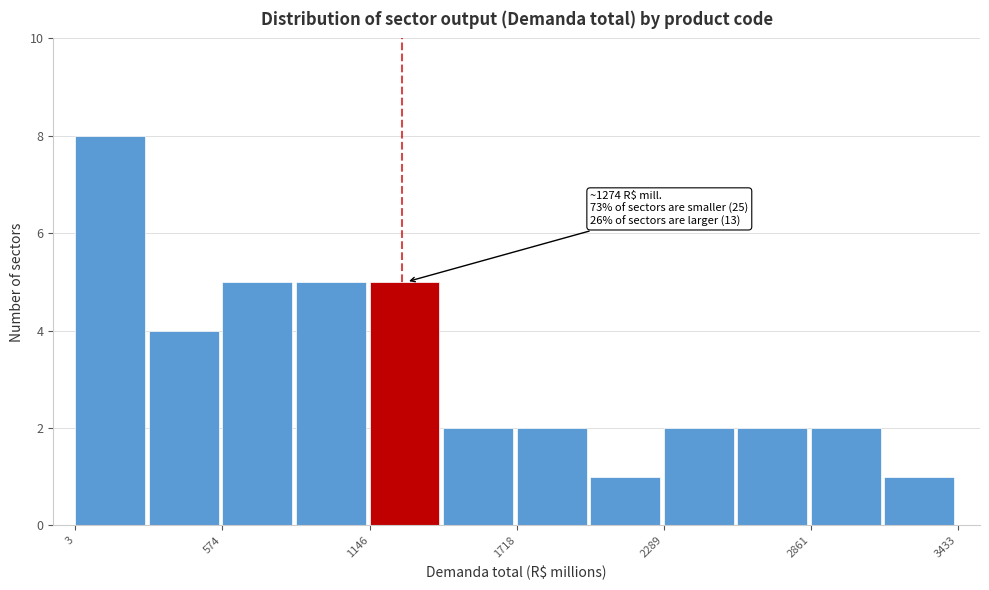

Read against the x-axis, roughly where is the centre of the tallest bar?

100